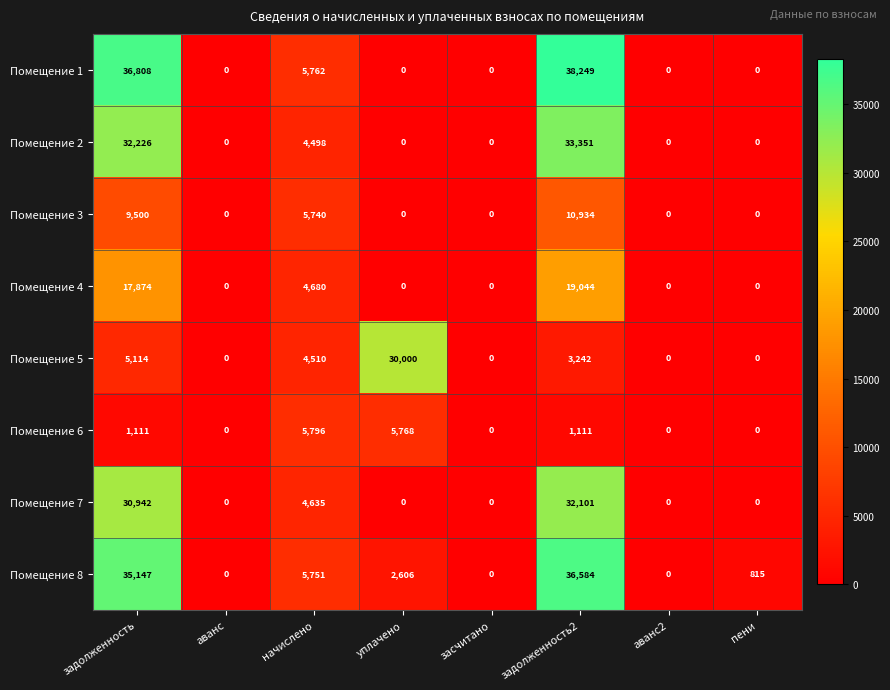

At how many categories does at least one series exceed 3546?

4